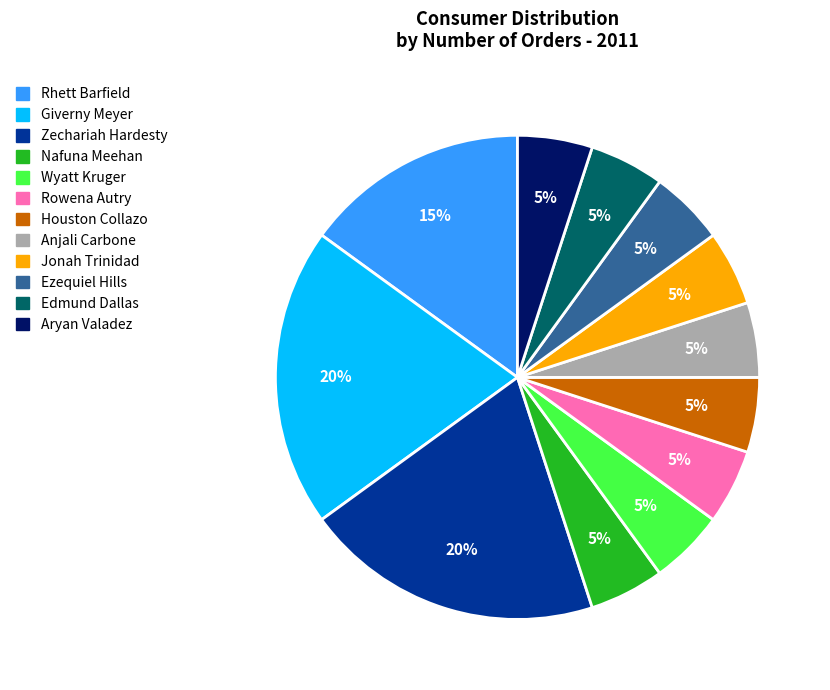

Is there any slice that represents more than half of the pie?

No